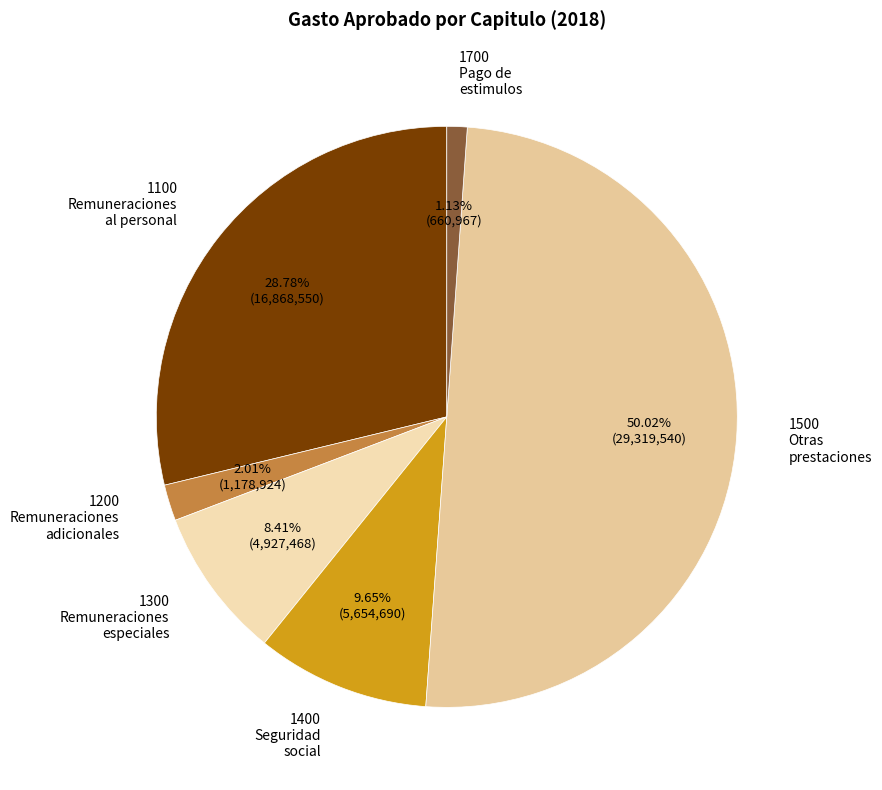

What is the ratio of the value at 1100 Remuneraciones al personal to the value at 1500 Otras prestaciones?

0.6